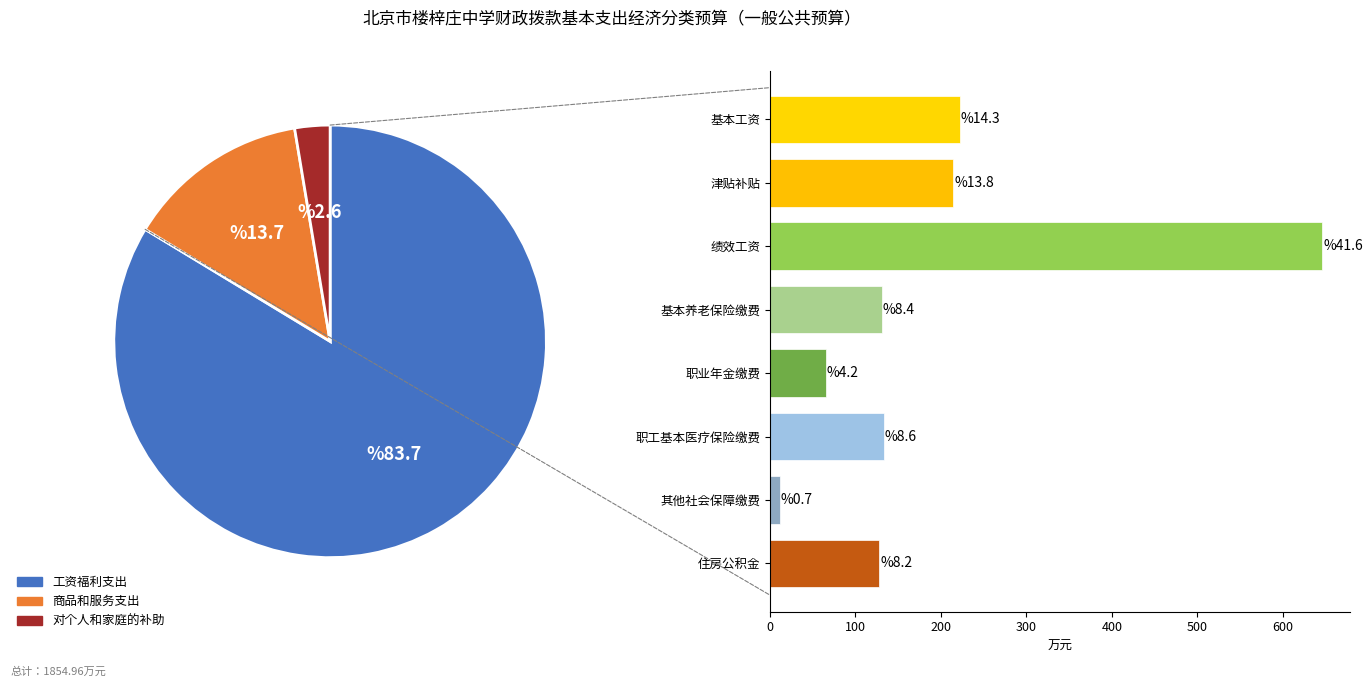

What percentage is NOT represented by 商品和服务支出?

86.3%